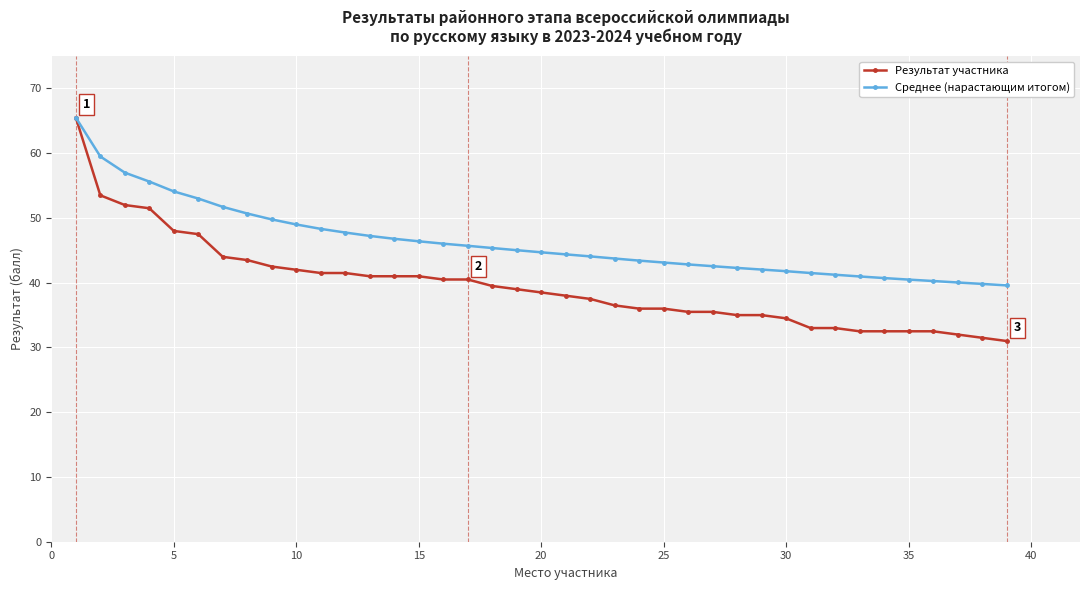

What is the value of the Среднее (нарастающим итогом) point at the 24th from the left?

43.4